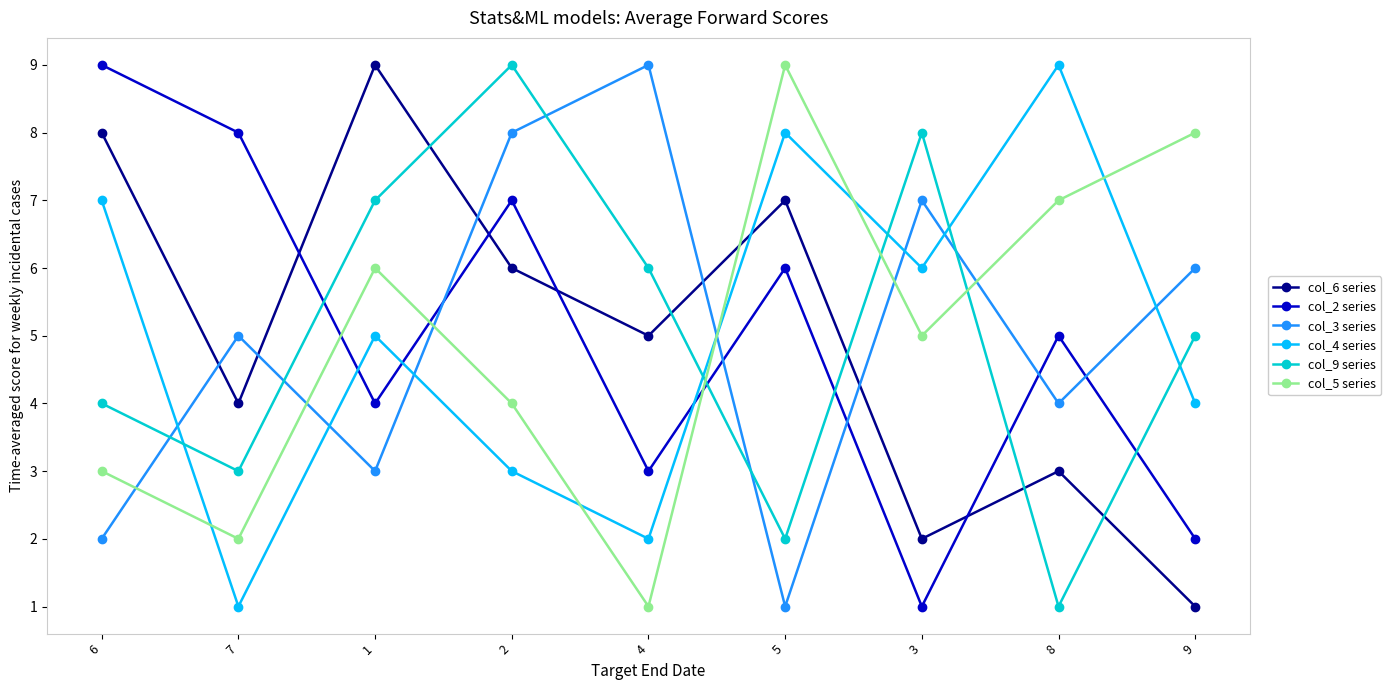

Count the col_9 series values in the range 3 to 7.

5